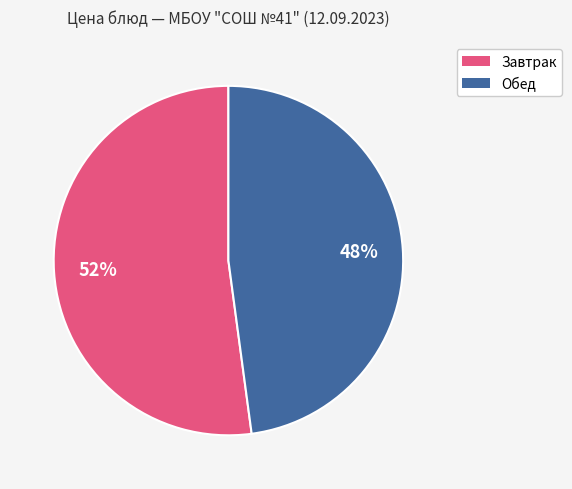

To the nearest percent, what is the difference between the largest and smallest slice percentages?

4%